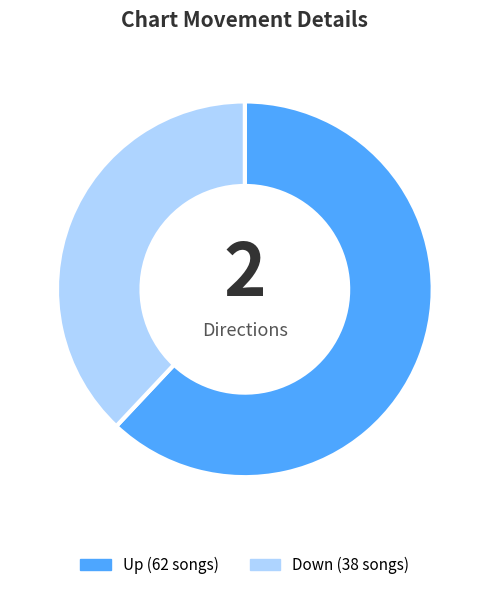

Is there a majority slice in this chart?

Yes